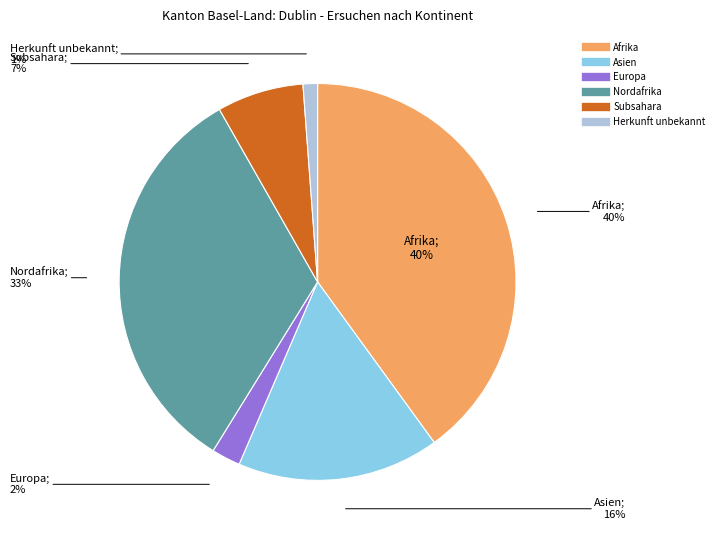

What is the change in value from Subsahara to Herkunft unbekannt?

-5